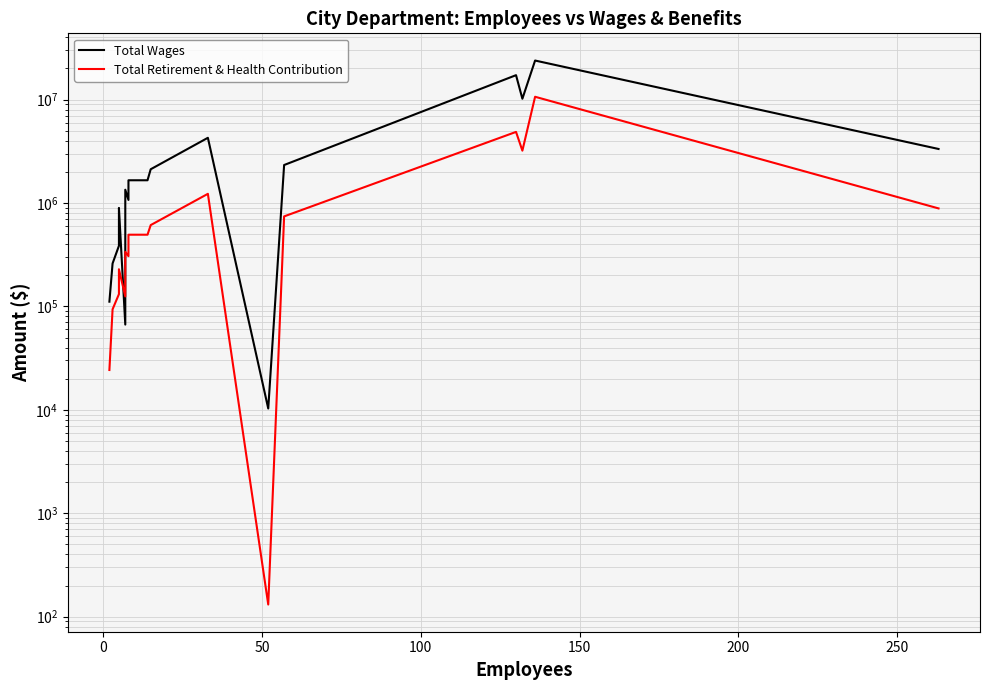

List the series in order of their overall mean, highest first.

Total Wages, Total Retirement & Health Contribution